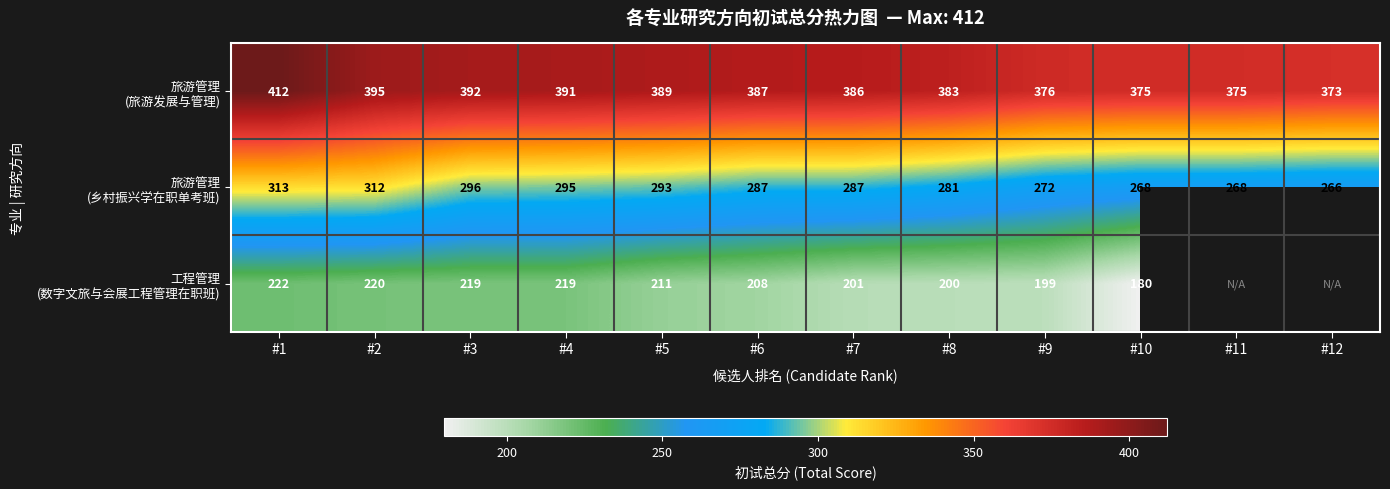

At which category is the sum across all series the highest?

#1